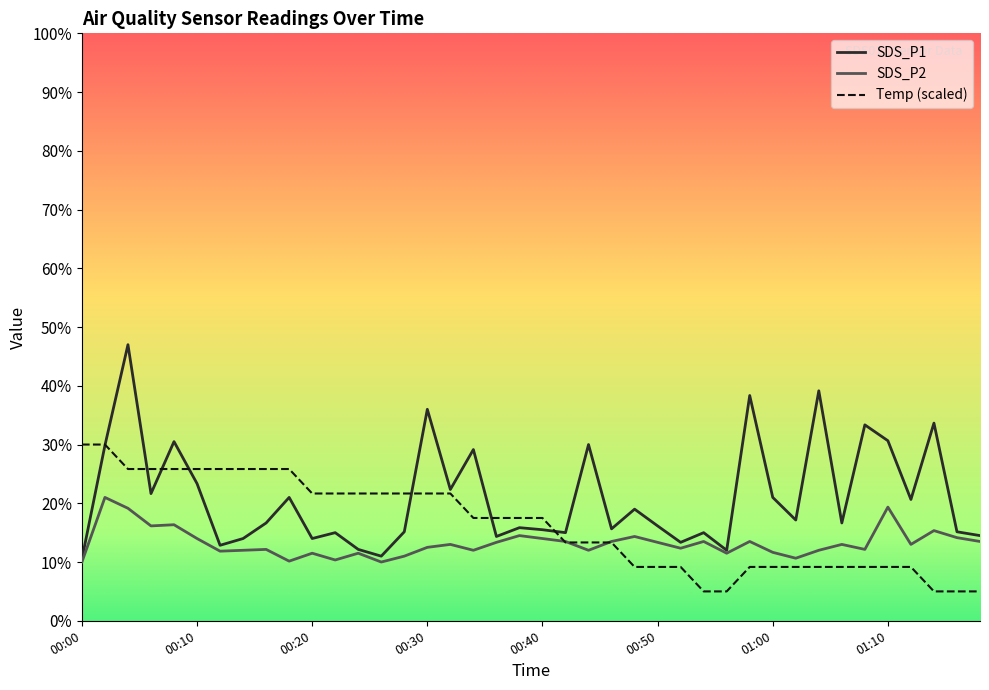

Does the chart display data point markers on the line(s)?

No